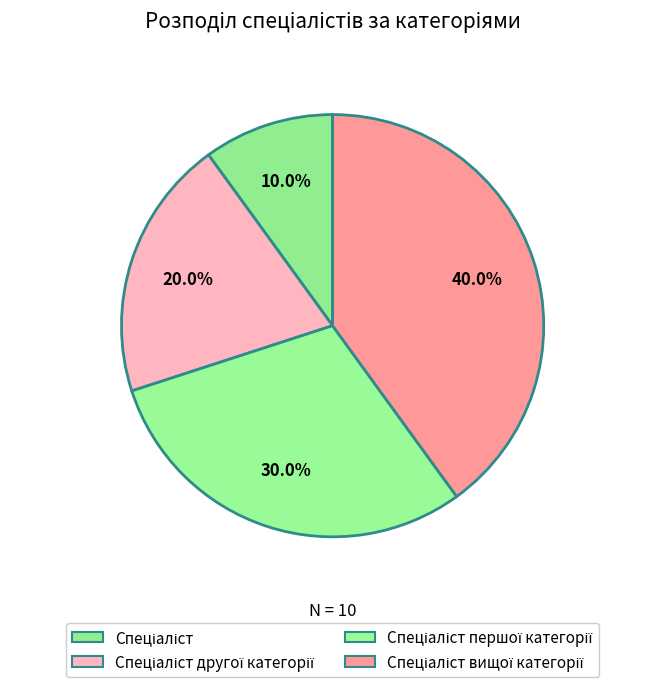

To the nearest percent, what is the difference between the largest and smallest slice percentages?

30%